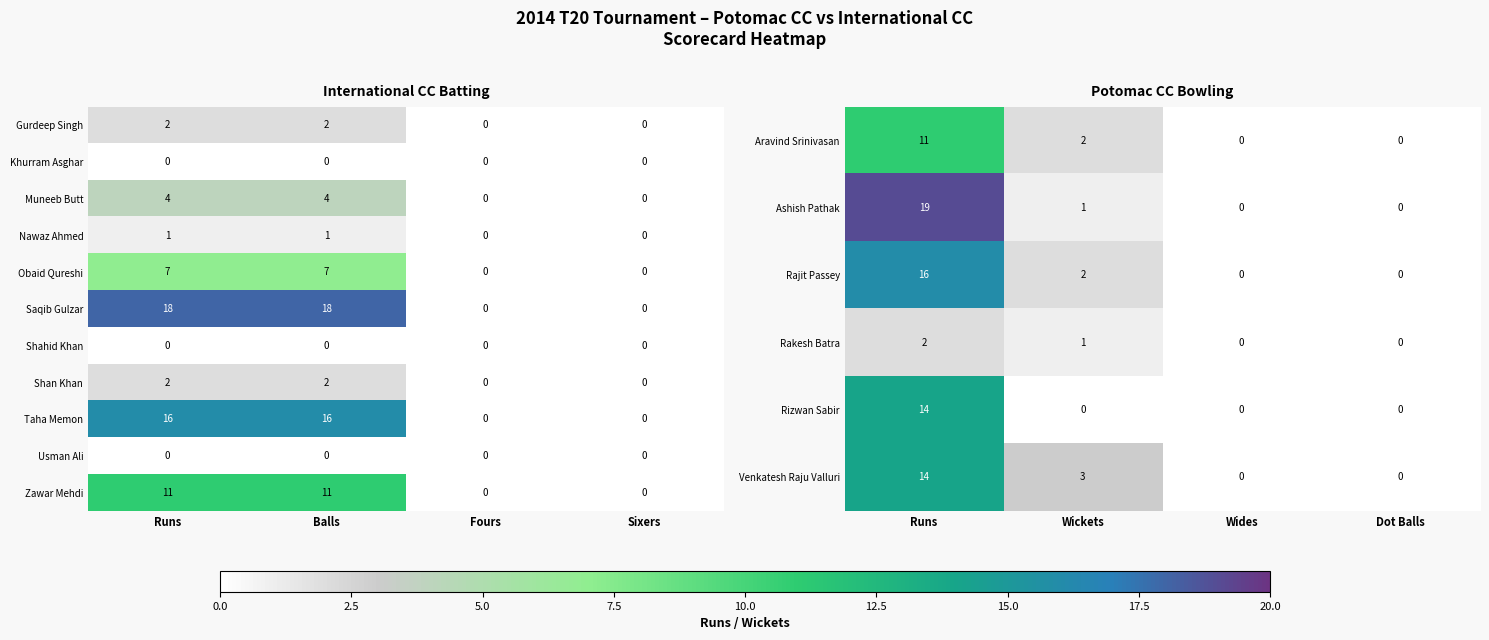

The Zawar Mehdi series shows 11 at Runs. True or false?

True